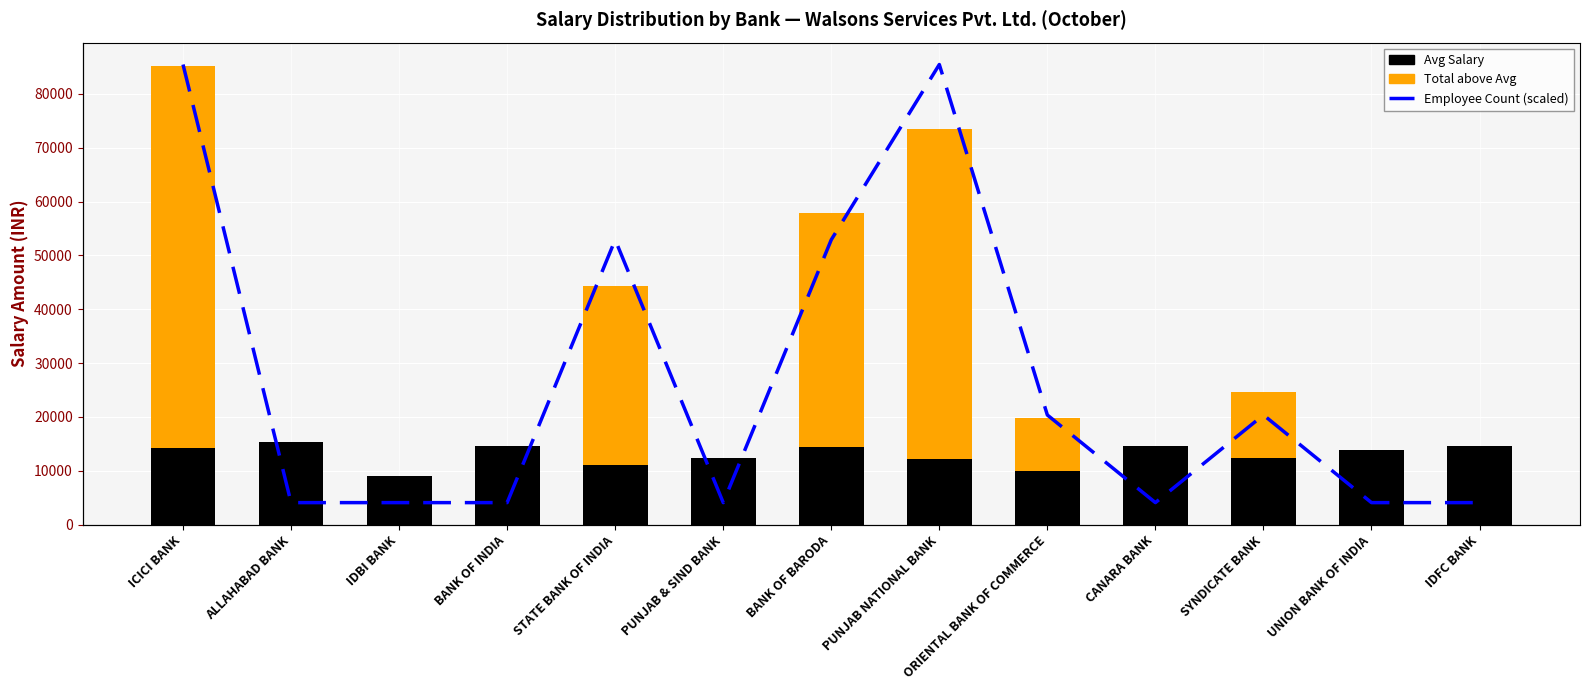

Rank the categories by Avg Salary value from lowest to highest.

IDBI BANK, ORIENTAL BANK OF COMMERCE, STATE BANK OF INDIA, PUNJAB NATIONAL BANK, PUNJAB & SIND BANK, SYNDICATE BANK, UNION BANK OF INDIA, ICICI BANK, BANK OF BARODA, BANK OF INDIA, CANARA BANK, IDFC BANK, ALLAHABAD BANK